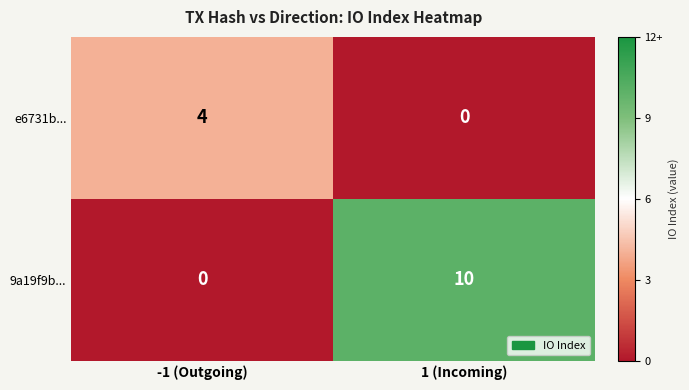

Reading left to right, extract all data points from this chart.

e6731b...: 4	0
9a19f9b...: 0	10